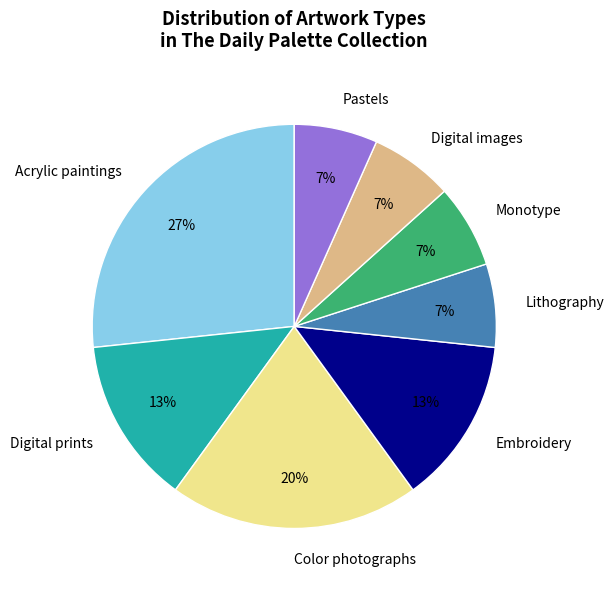

To the nearest percent, what percentage of the pie is Embroidery?

13%